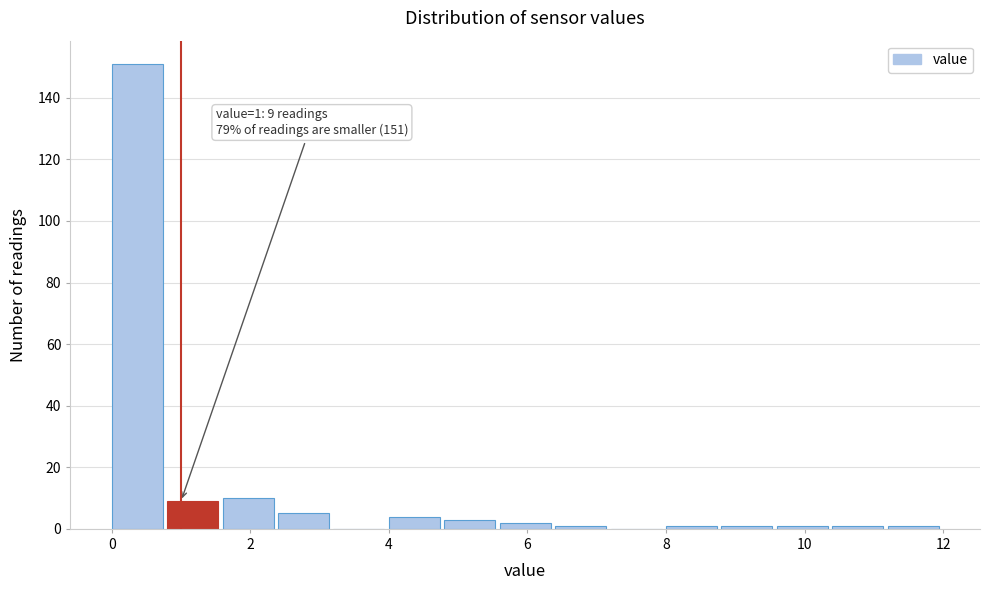

Which range on the x-axis has the tallest bar?

0.0 to 0.8